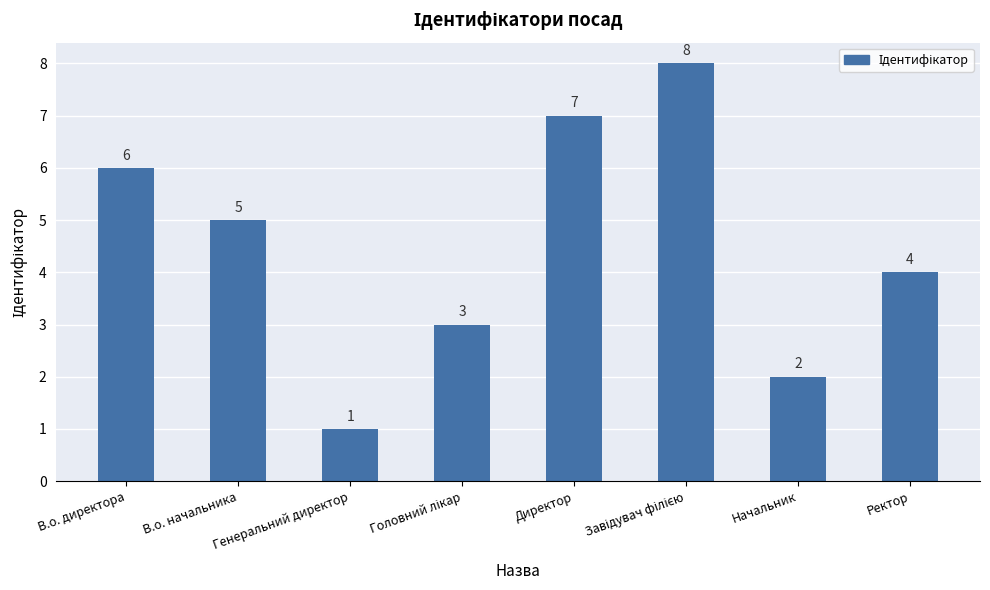

How many data points does each series have?

8